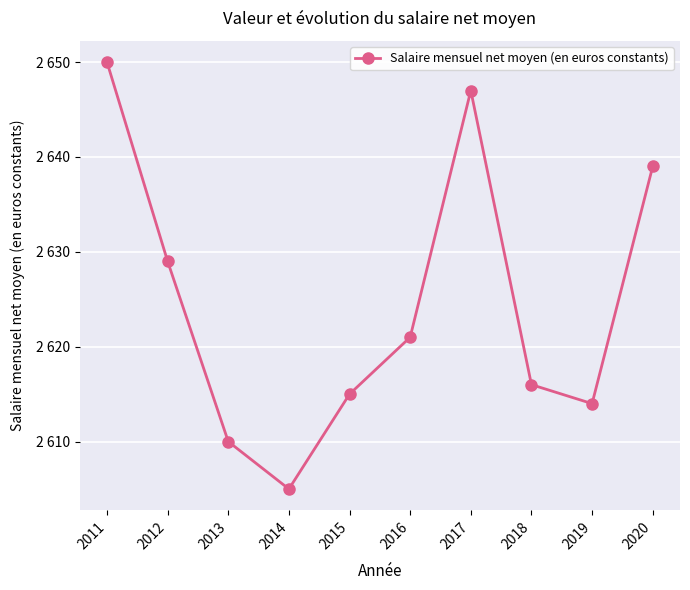

The value at 2018 is 583. True or false?

False